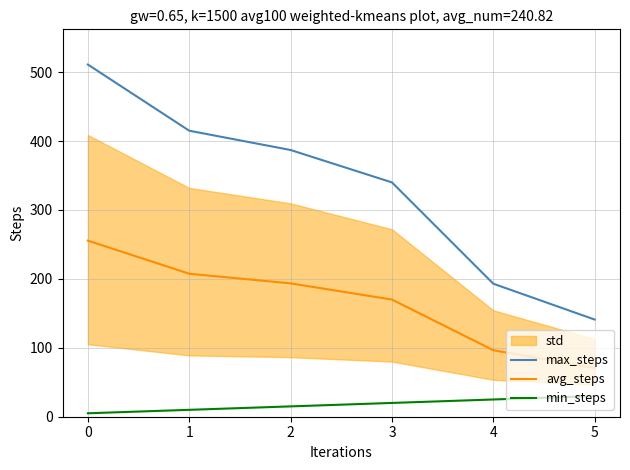

At how many categories does at least one series exceed 280?

4